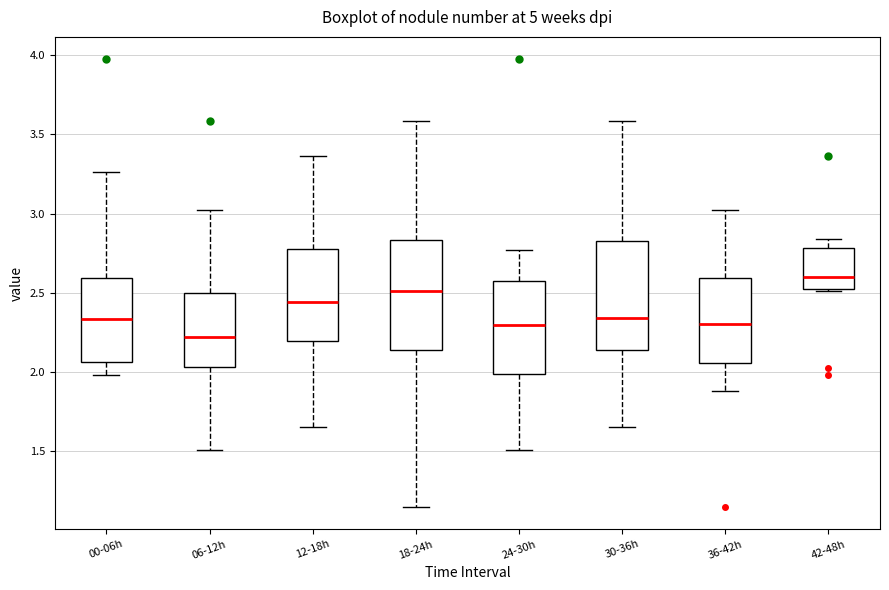

Reading left to right, read every box against the y-axis: the position of its median line, the range the box covers, and the ends of its whiskers. The values are not printed on the chart, so give them approximately, as read against the axis.

00-06h: median 2.35, box 2.05 to 2.60, whiskers 2.00 to 3.25
06-12h: median 2.20, box 2.05 to 2.50, whiskers 1.50 to 3.00
12-18h: median 2.45, box 2.20 to 2.80, whiskers 1.65 to 3.35
18-24h: median 2.50, box 2.15 to 2.85, whiskers 1.15 to 3.60
24-30h: median 2.30, box 2.00 to 2.55, whiskers 1.50 to 2.75
30-36h: median 2.35, box 2.15 to 2.80, whiskers 1.65 to 3.60
36-42h: median 2.30, box 2.05 to 2.60, whiskers 1.90 to 3.00
42-48h: median 2.60, box 2.55 to 2.80, whiskers 2.50 to 2.85